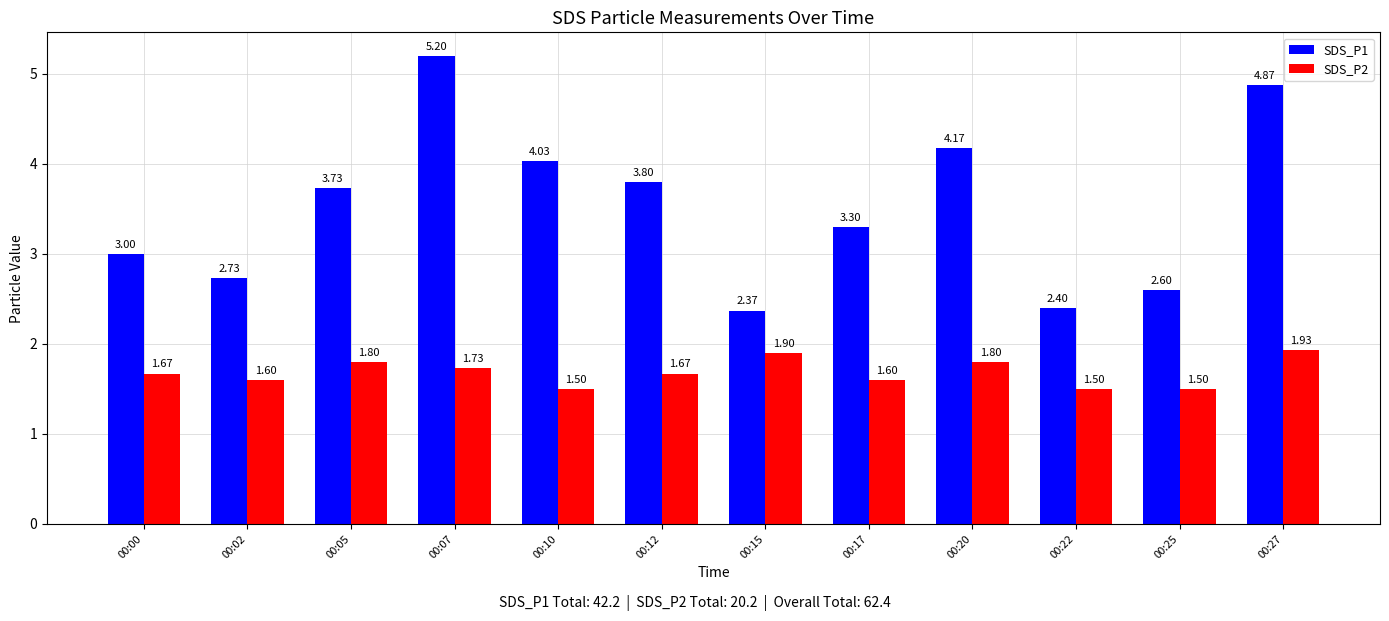

What is the spread (max minus min) of values at 00:10?

2.5